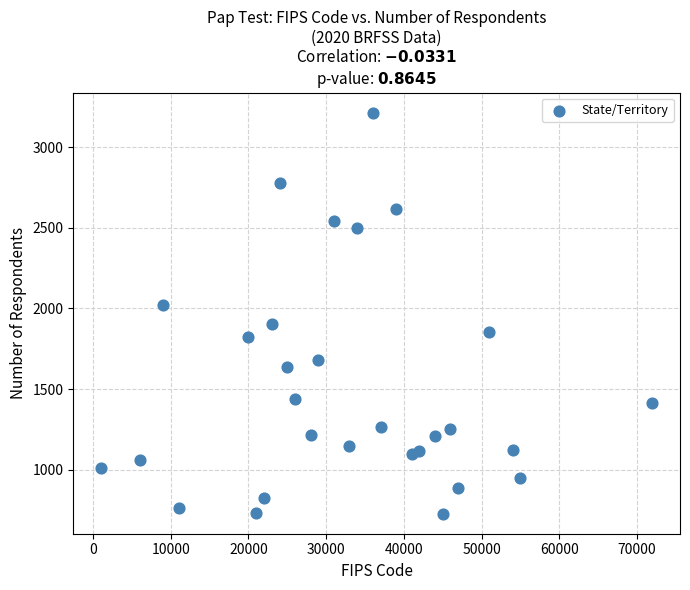

What is the range of X values (max minus min)?

71001